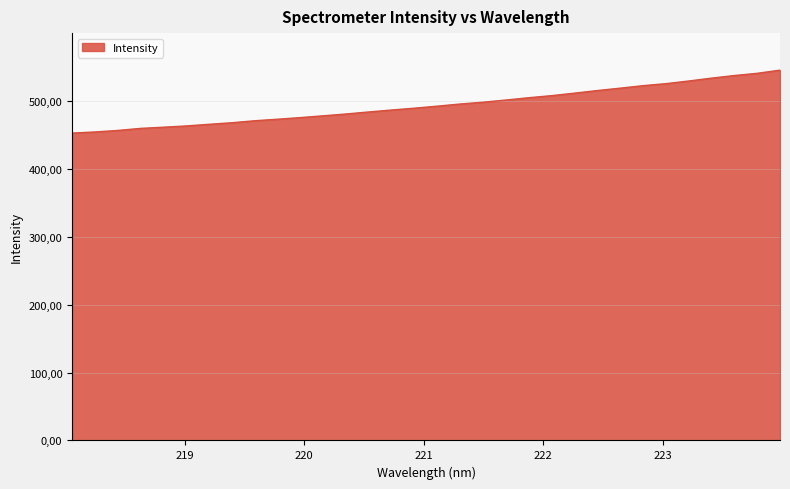

Reading left to right, transcribe all the data shown in this chart.

218.0596=452.4	218.2508=454.0	218.442=456.3	218.6332=459.3	218.8244=461.0	219.0156=462.9	219.2067=465.3	219.3979=467.6	219.589=470.6	219.7801=472.8	219.9712=475.2	220.1623=477.9	220.3533=480.5	220.5444=483.5	220.7354=486.4	220.9264=489.1	221.1174=492.1	221.3083=495.2	221.4993=497.9	221.6902=501.1	221.8812=504.5	222.0721=507.5	222.263=511.2	222.4538=515.0	222.6447=518.5	222.8355=522.2	223.0264=525.2	223.2172=529.0	223.408=533.3	223.5987=537.1	223.7895=540.4	223.9802=545.0